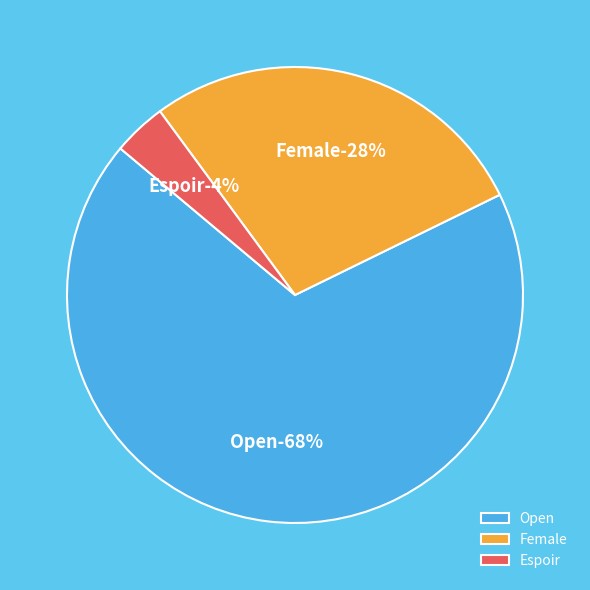

How many slices are in this pie chart?

3